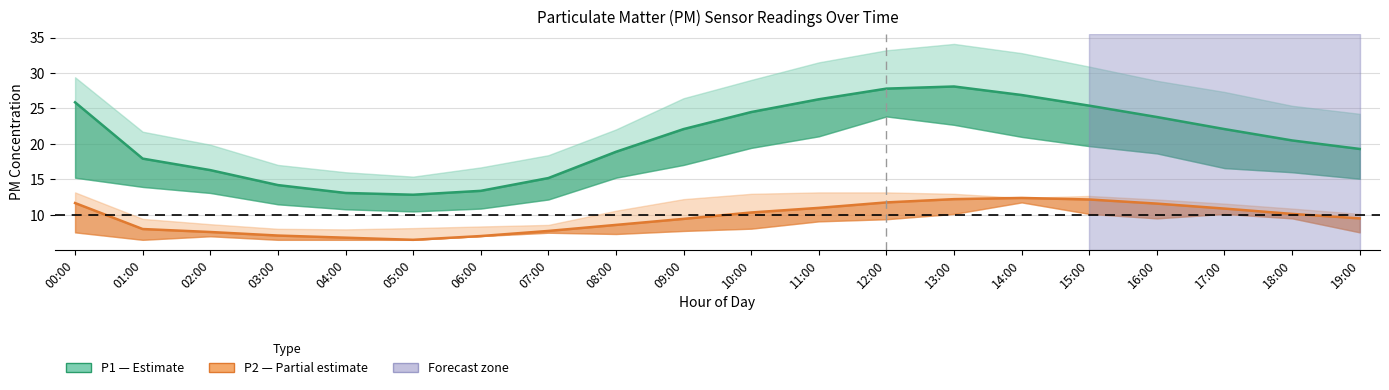

True or false: P1 (PM10) and P2 (PM2.5) intersect in this chart.

False